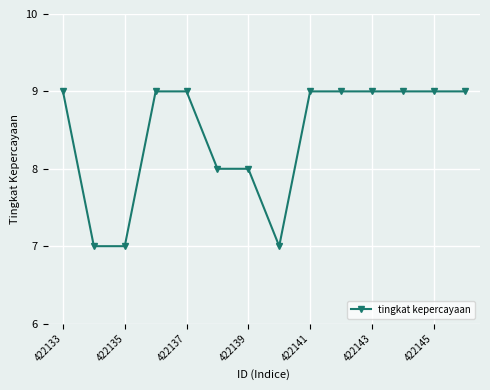

What is the value of the 5th point from the left?

9